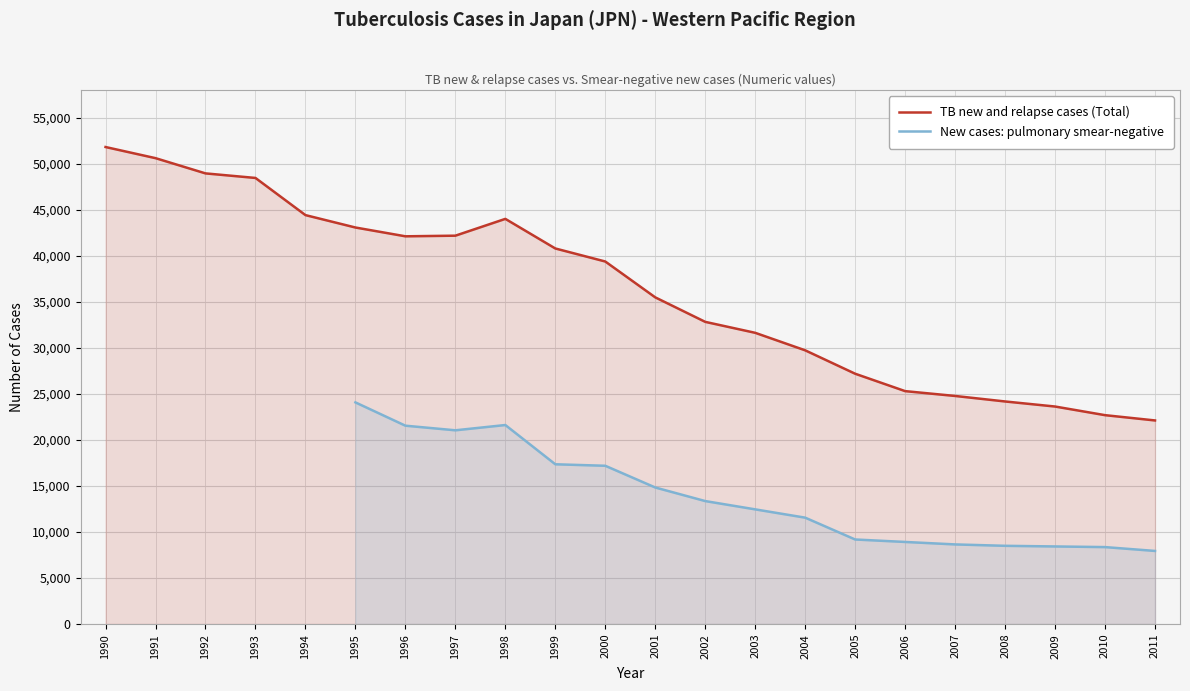

Is it true that the value at 2007 is 24779?

True